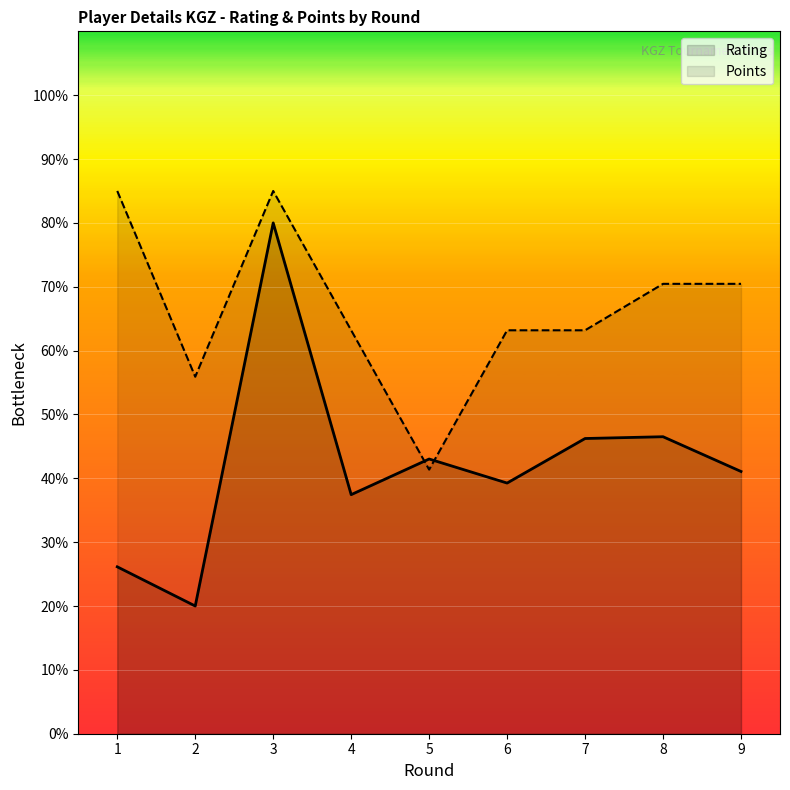

The Points series shows 55.9 at 2. True or false?

True